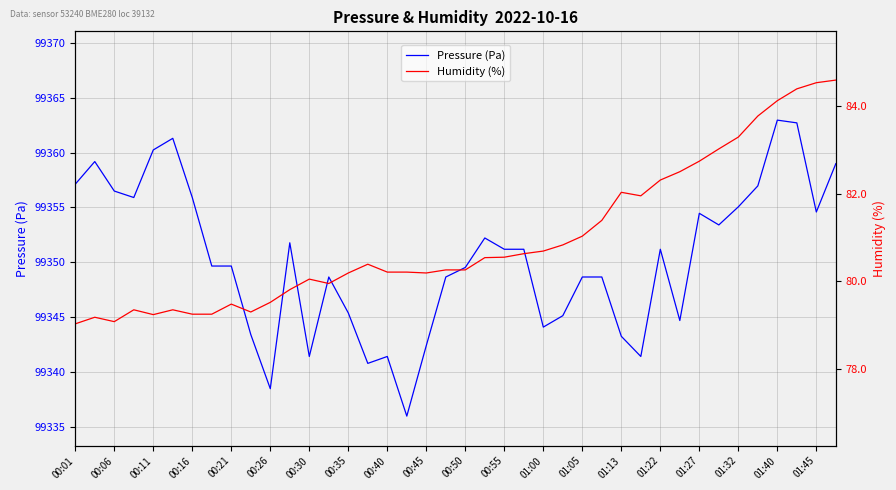

What is the minimum value for Pressure (Pa)?

99336.0